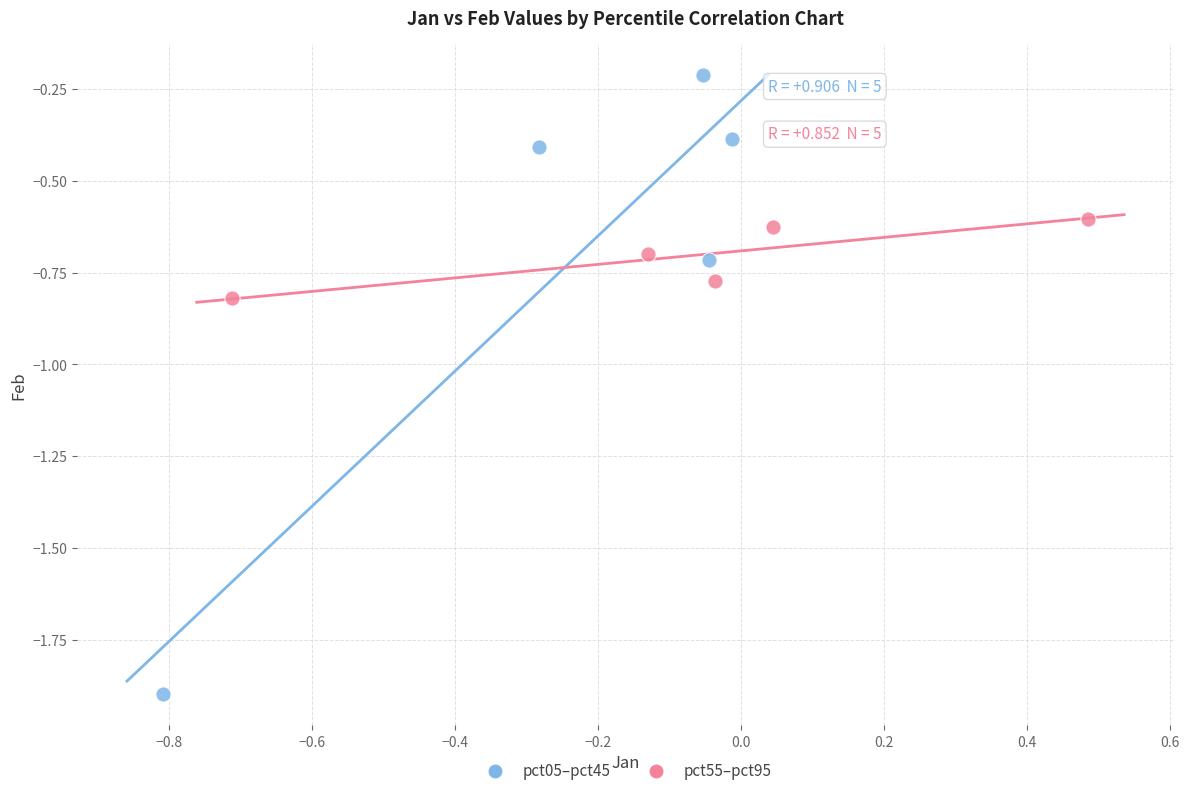

What are all the series names shown in the legend?

pct05–pct45, pct55–pct95